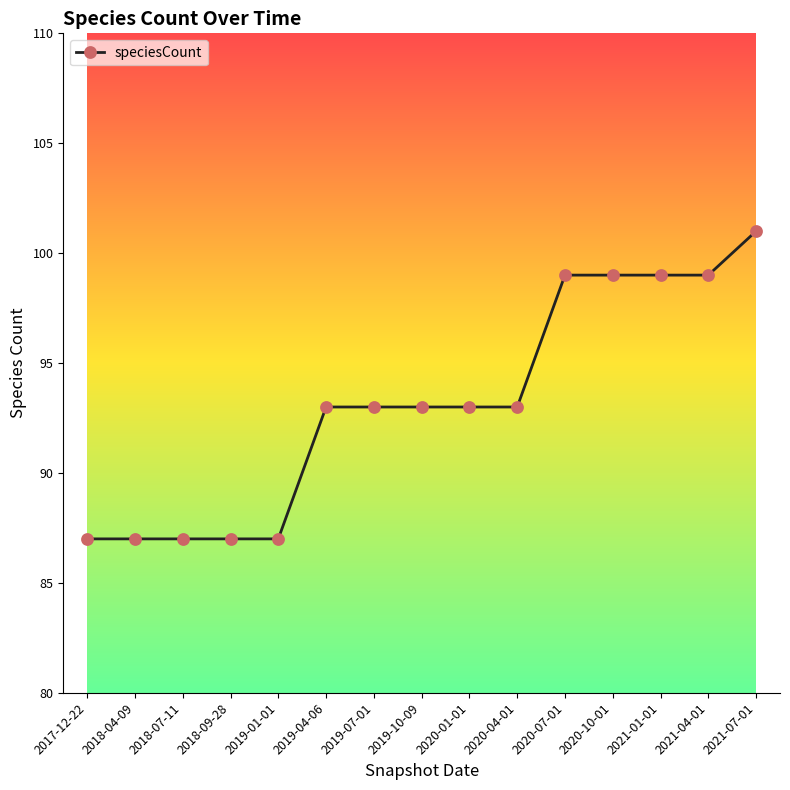

Count the number of categories in the chart.

15